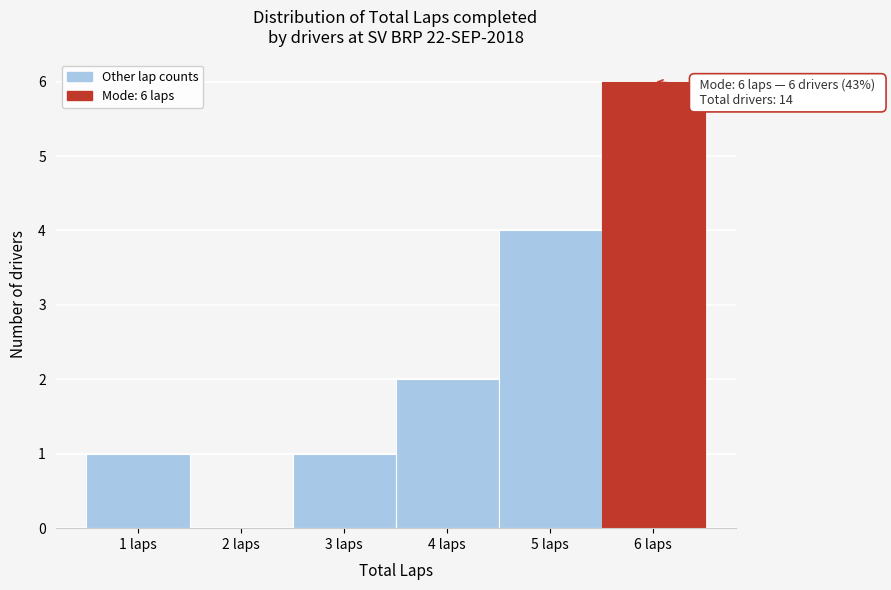

Over which range of the x-axis is the bar tallest?

5.5 to 6.5